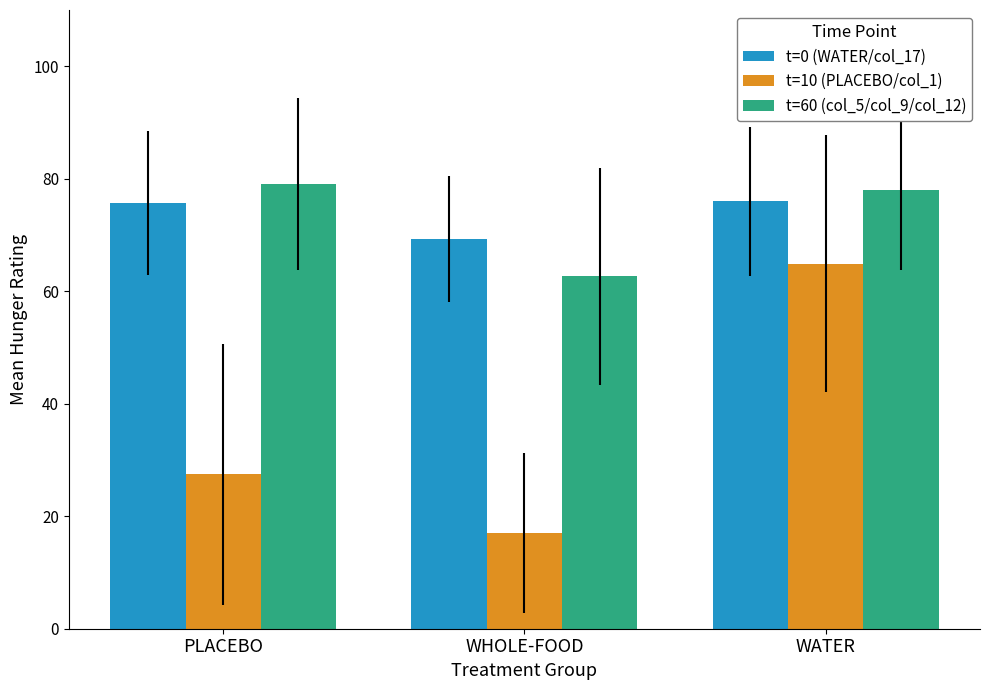

True or false: t=60 (col_5/col_9/col_12) has a value of 107.2 at PLACEBO.

False